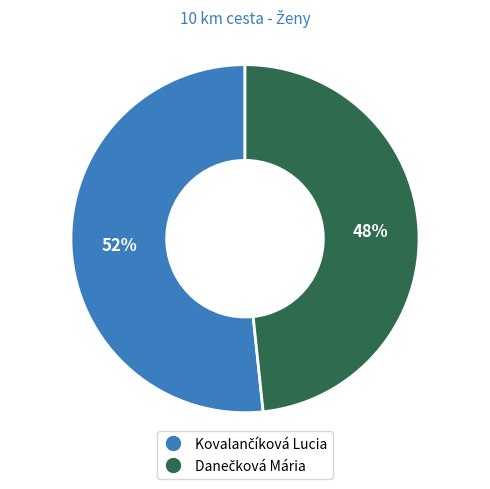

To the nearest percent, what is the average slice percentage?

50%